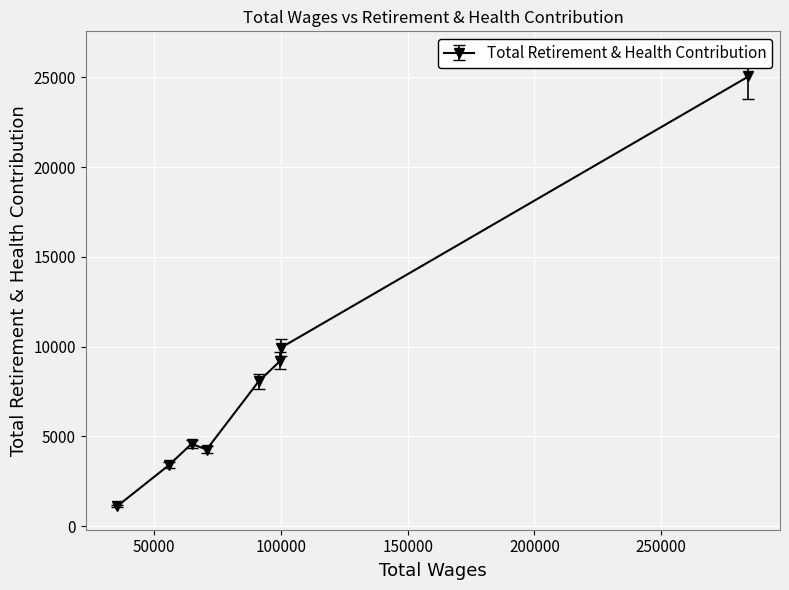

The chart shows a value of 1335 at 70662.0. True or false?

False